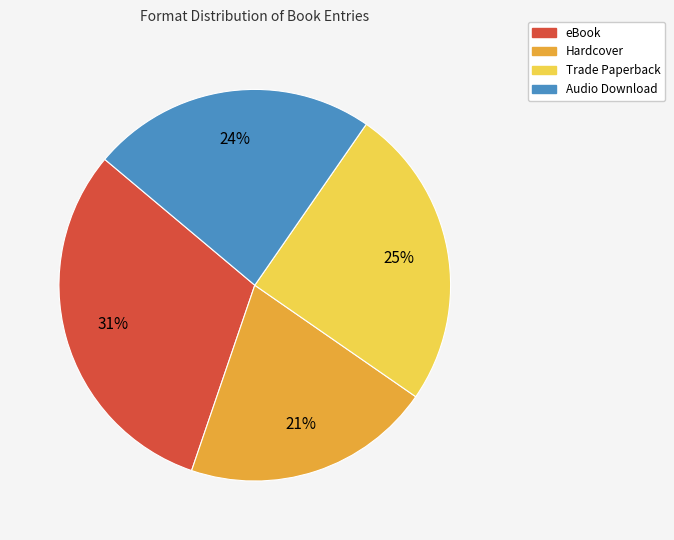

Count the number of slices in the pie.

4